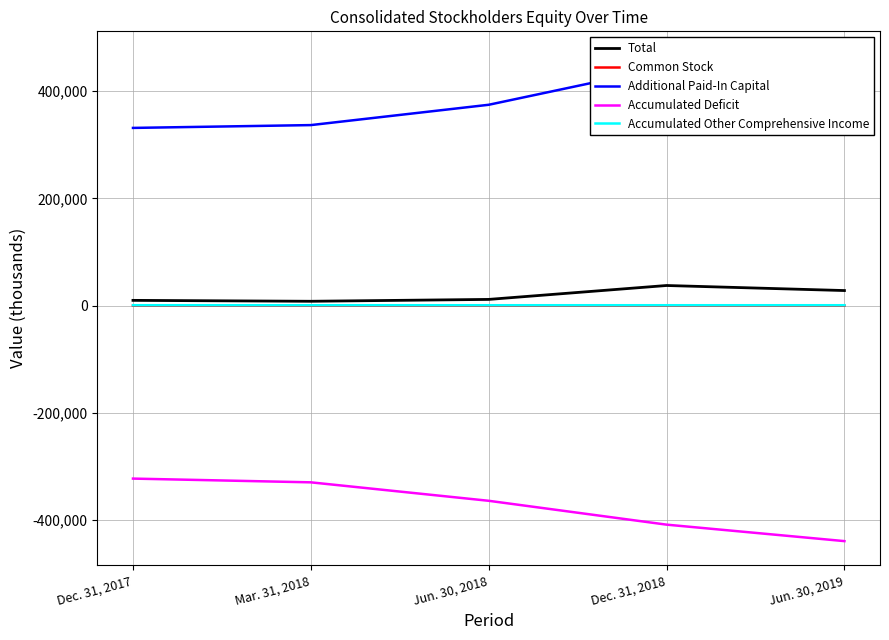

What value does the Accumulated Deficit series have at Mar. 31, 2018, to the nearest 10?

-329560